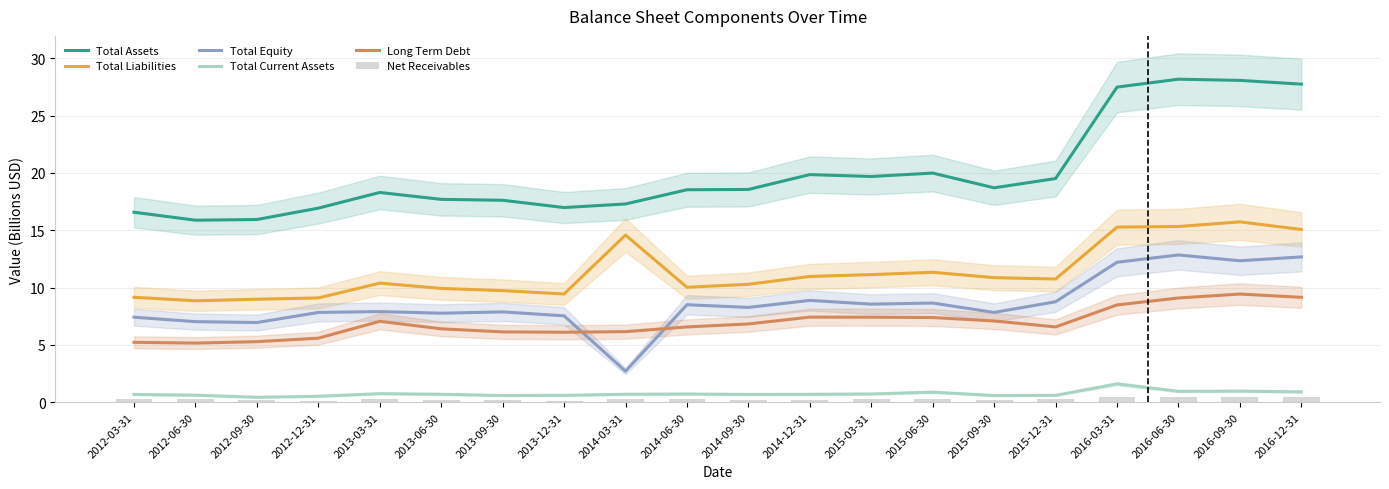

At how many categories does at least one series exceed 21?

4